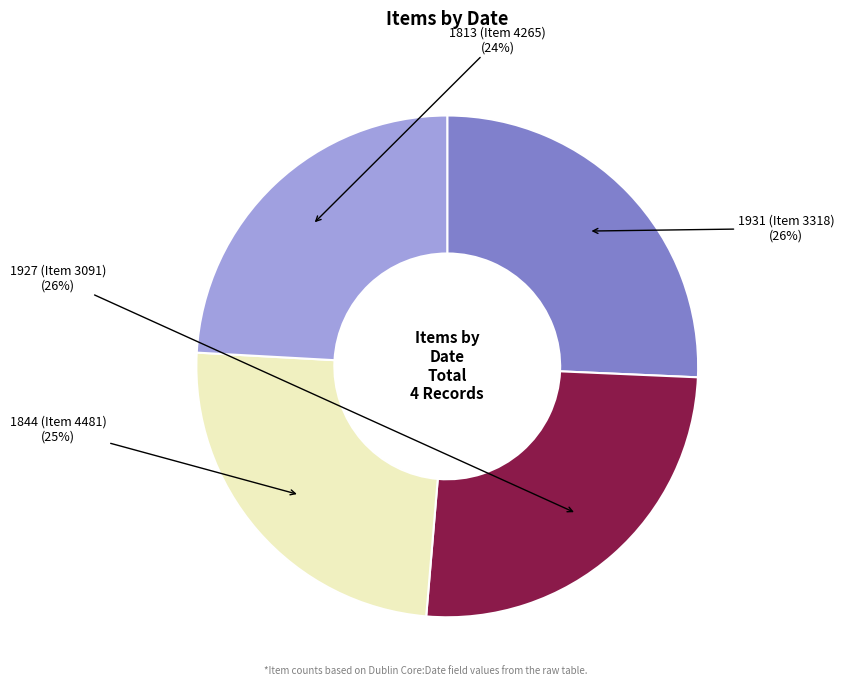

To the nearest percent, what is the difference between the largest and smallest slice percentages?

2%